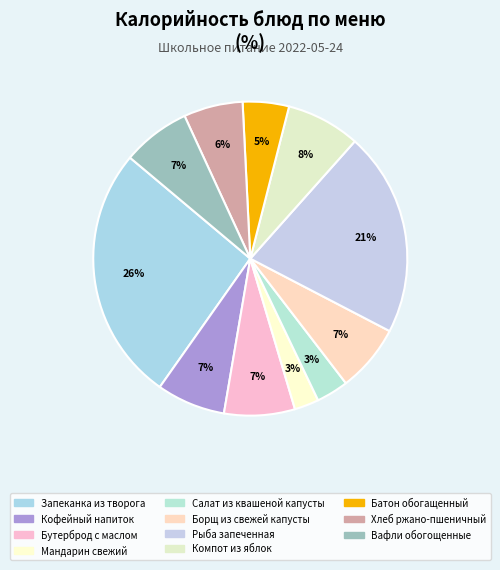

How many slices are in this pie chart?

11